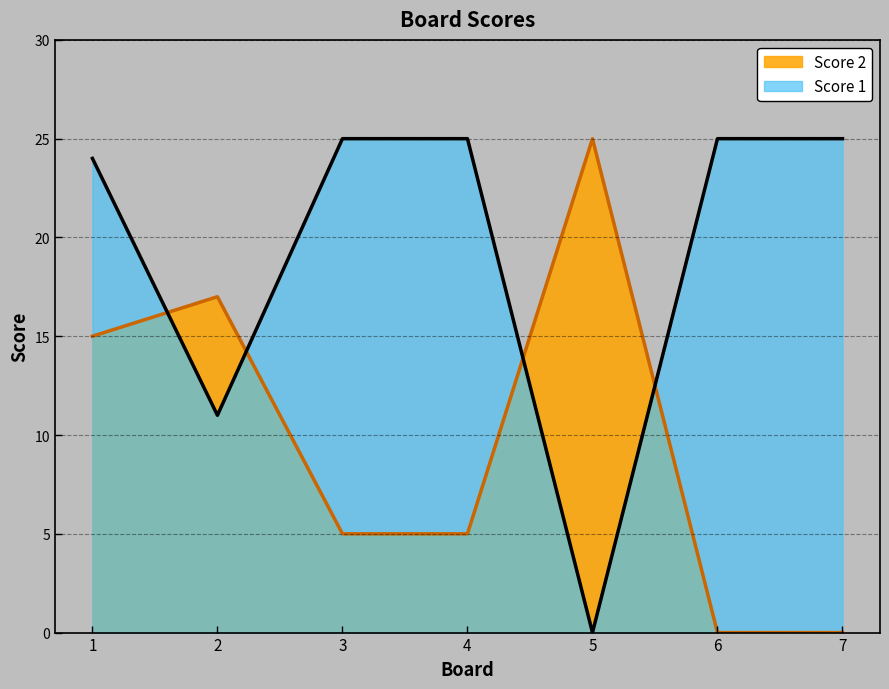

Which series ends up on top after the final intersection of Score 2 and Score 1?

Score 1